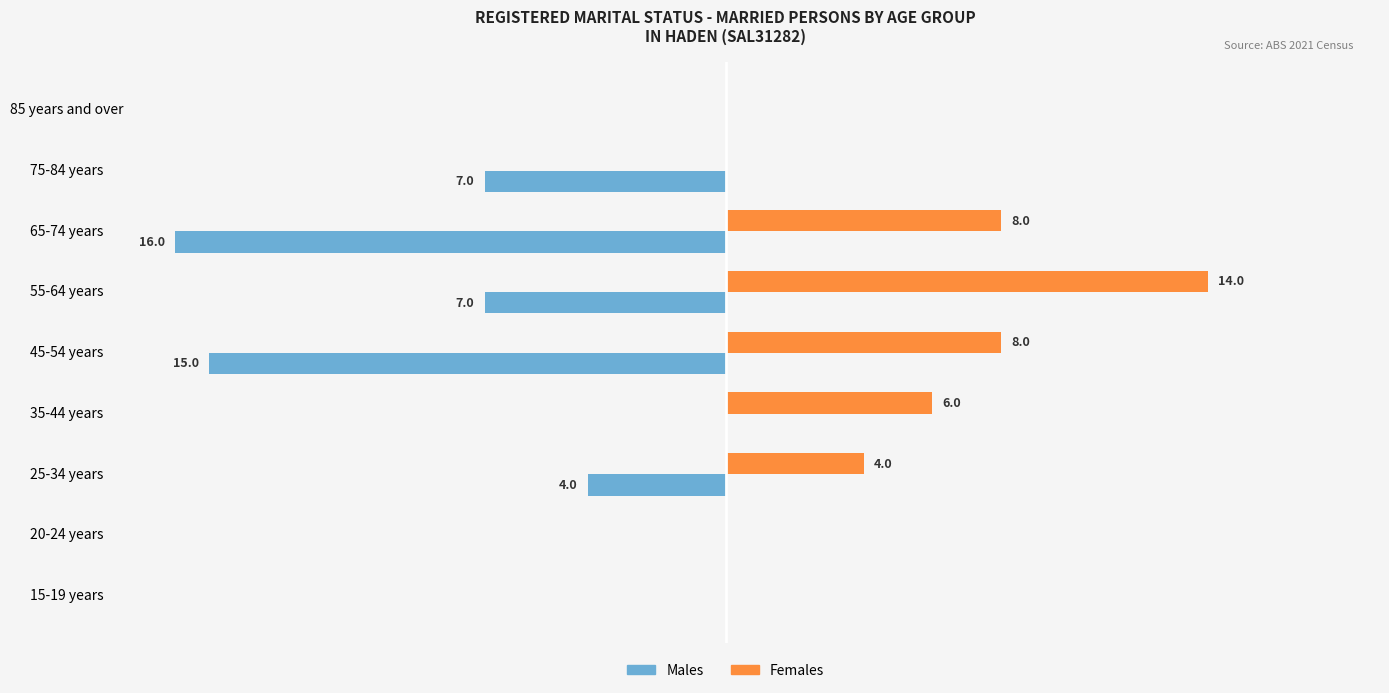

At which label does Females reach its peak?

55-64 years